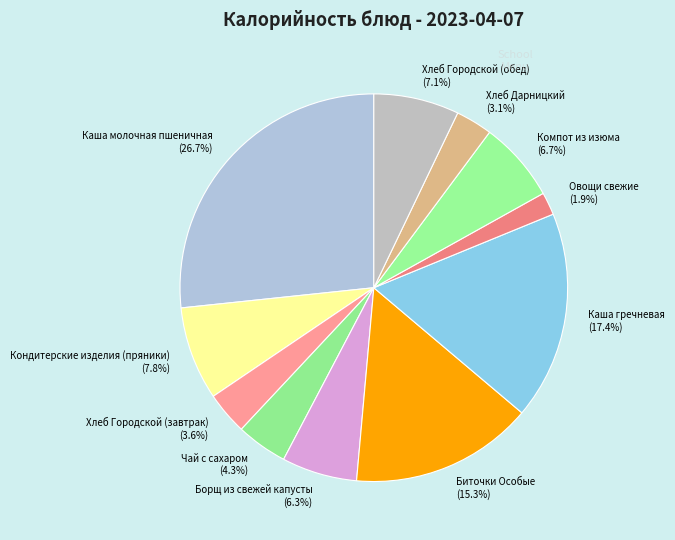

To the nearest percent, what percentage of the pie is Каша гречневая?

17%